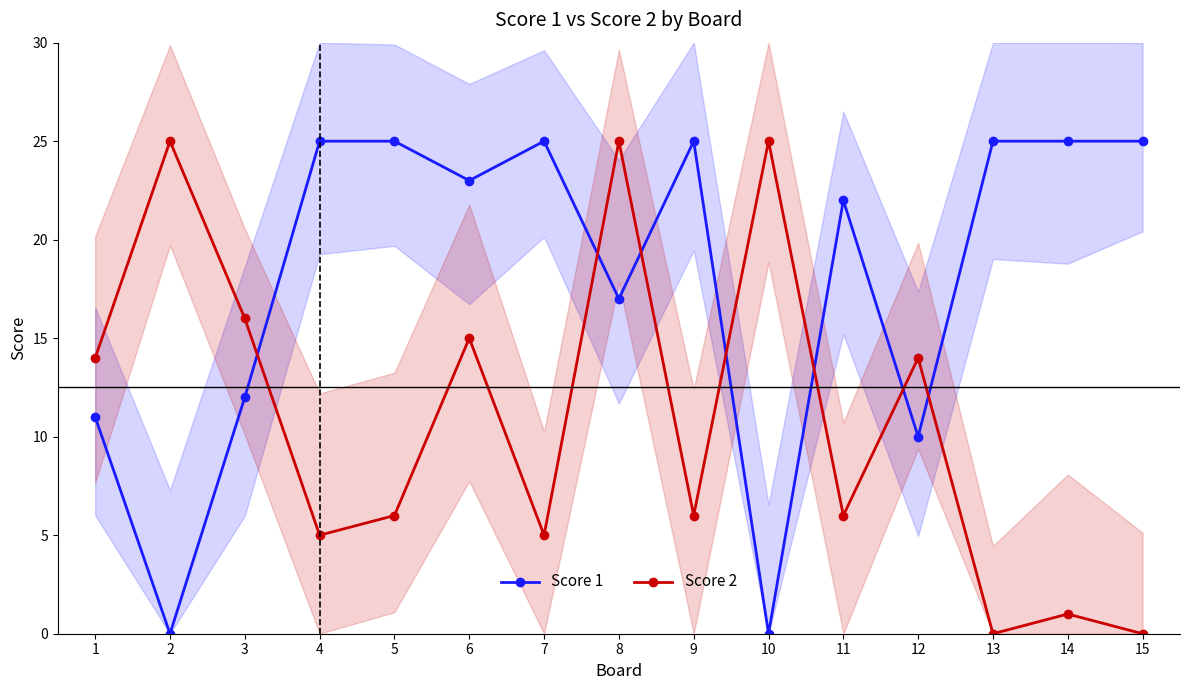

At which label is Score 1 closest to 12?

3